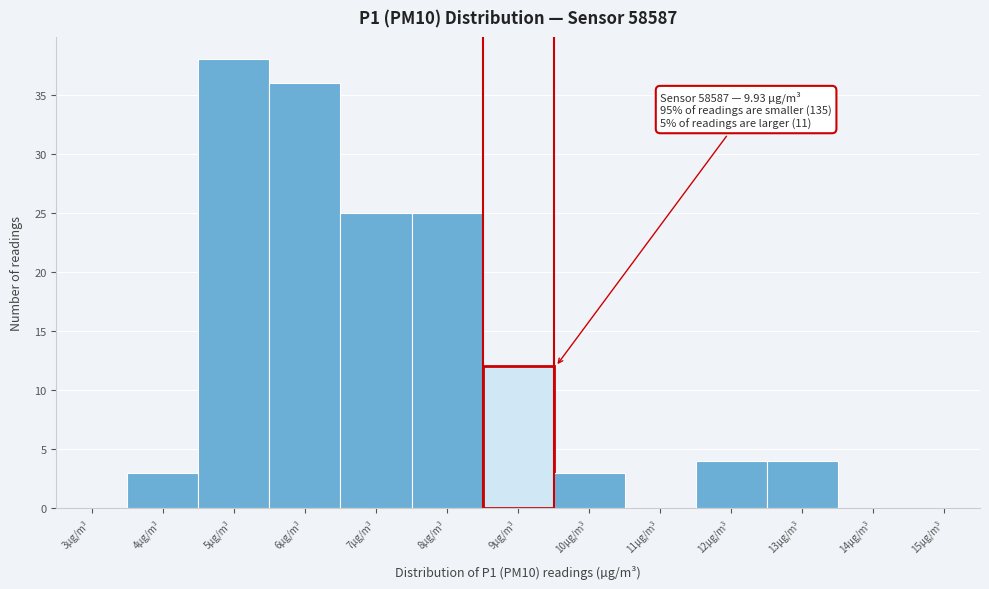

Reading left to right, list all the values displayed in this chart.

3µg/m³=0	4µg/m³=3	5µg/m³=38	6µg/m³=36	7µg/m³=25	8µg/m³=25	9µg/m³=12	10µg/m³=3	11µg/m³=0	12µg/m³=4	13µg/m³=4	14µg/m³=0	15µg/m³=0